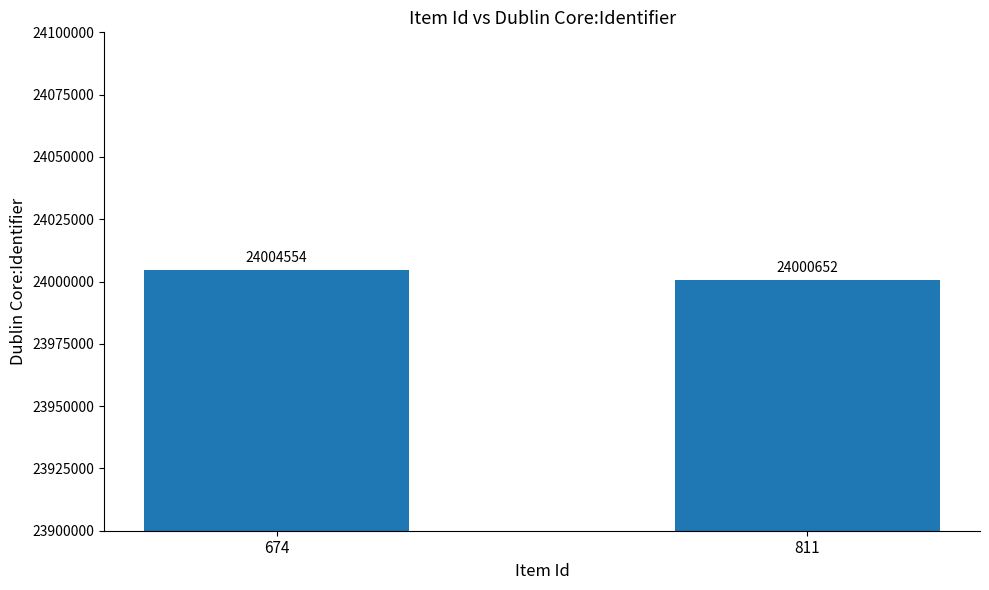

Rank the categories by value from highest to lowest.

674, 811